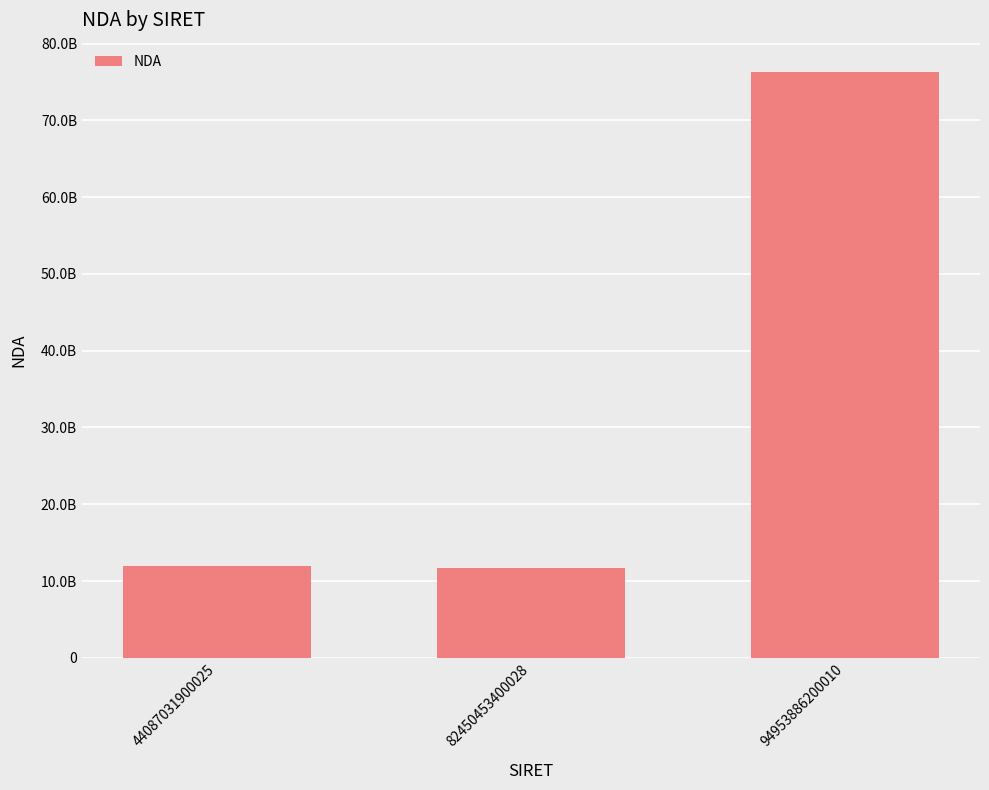

What is the sum of the values at 44087031900025 and 94953886200010?

88232605123